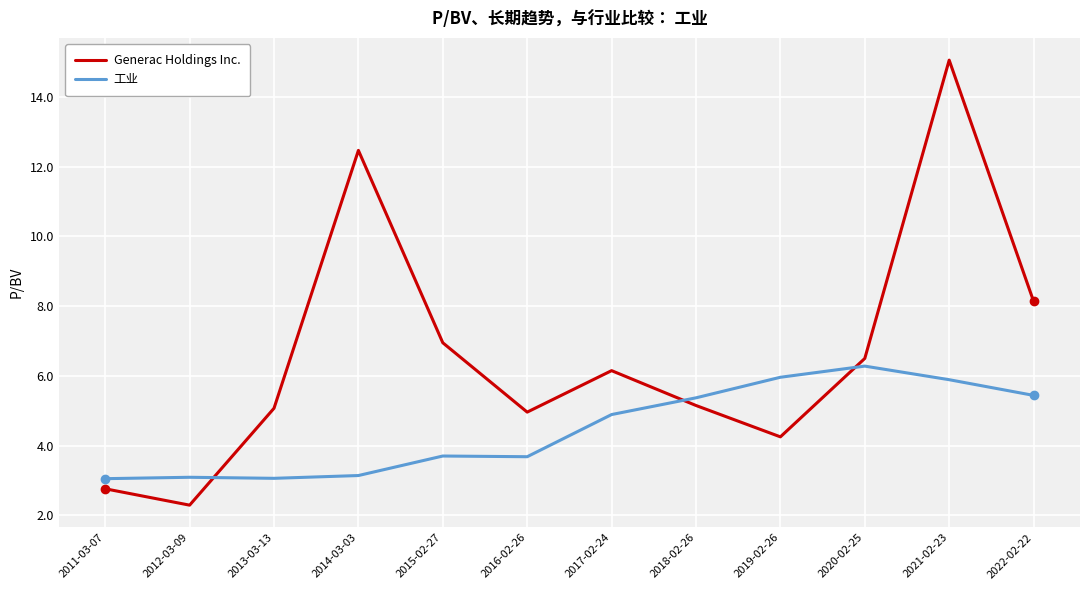

What position from the right is 2012-03-09?

11